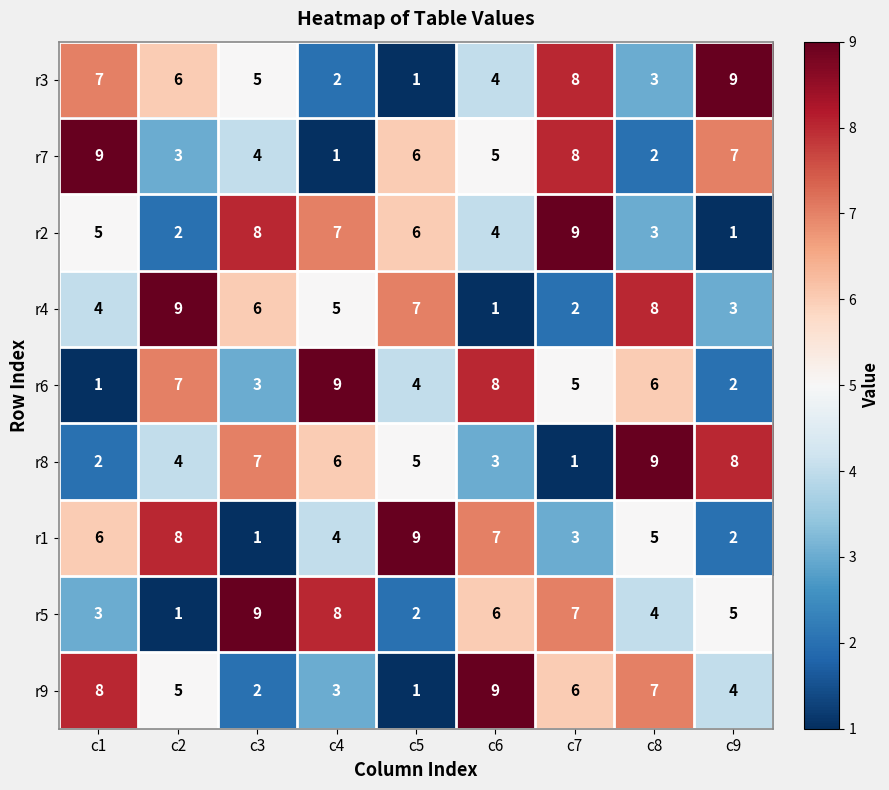

Between c7 and c8, which series saw the biggest shift?

r8